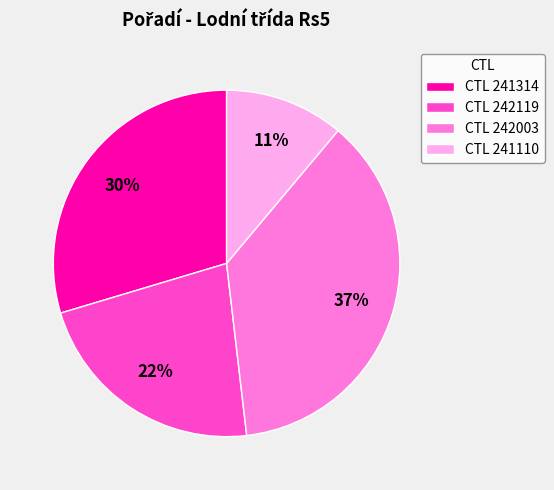

What is the ratio of the value at CTL 241110 to the value at CTL 242003?

0.3